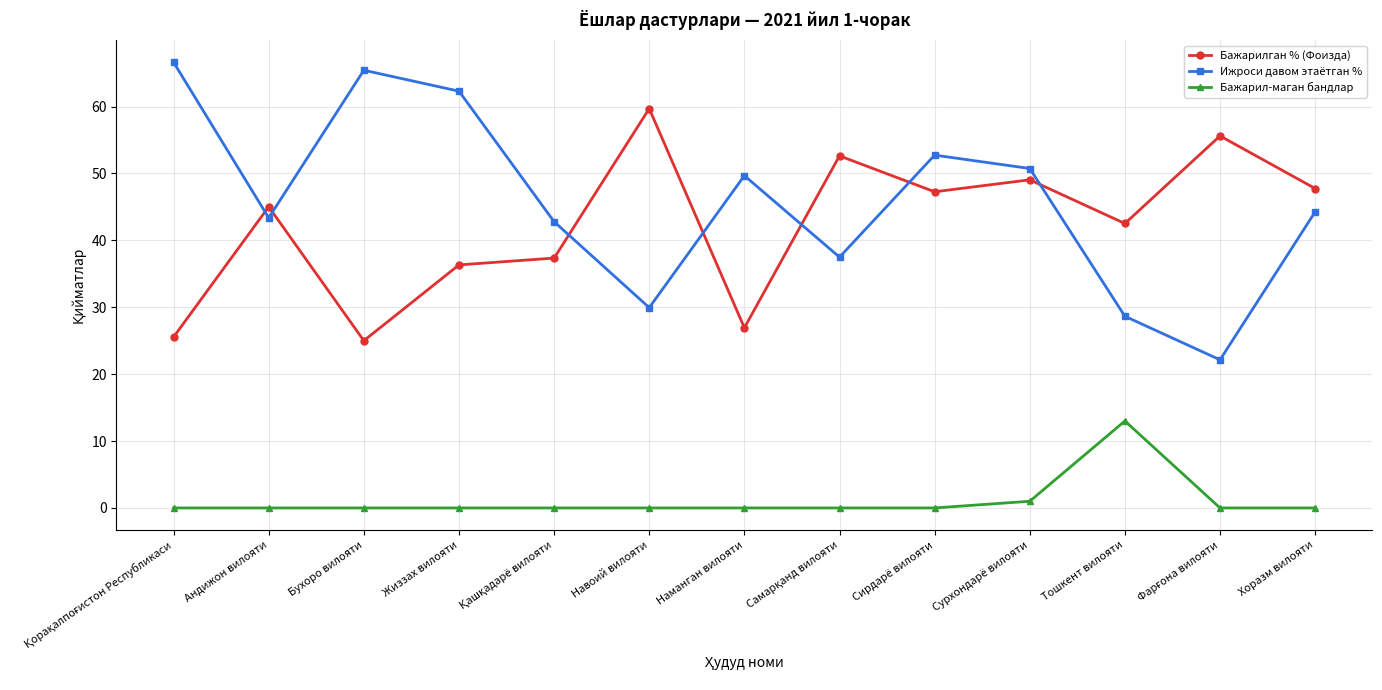

Is it true that Бажарил-маган бандлар equals 17.4 at Тошкент вилояти?

False